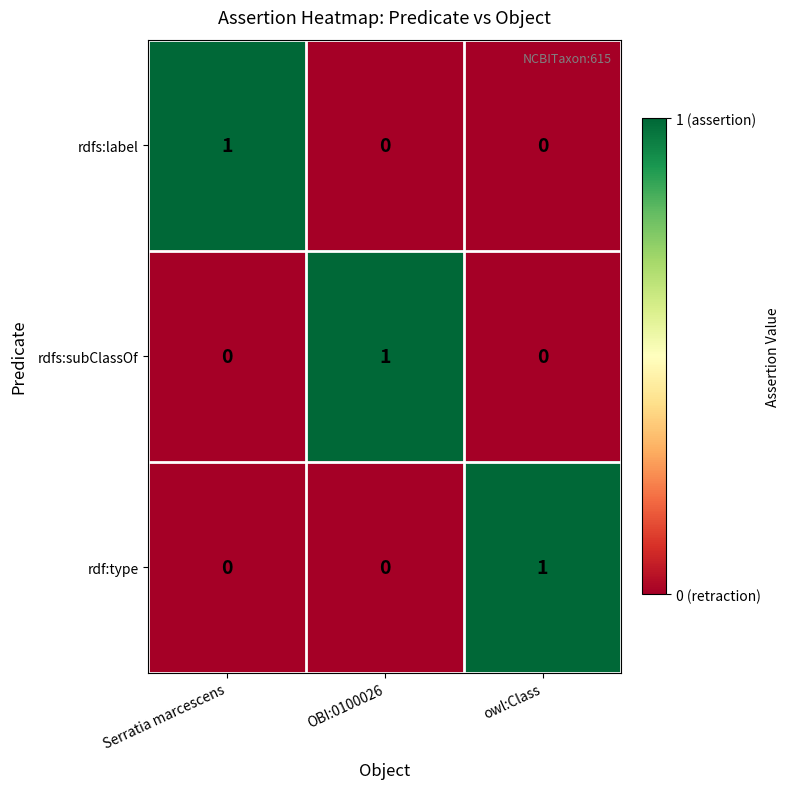

At how many categories does at least one series exceed 0?

3